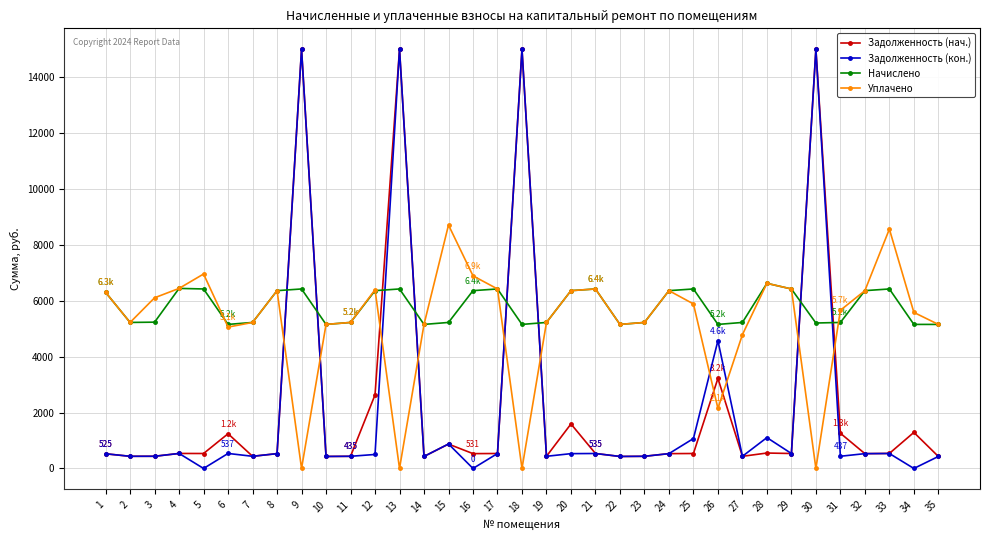

What is the spread (max minus min) of values at 16?

6893.8